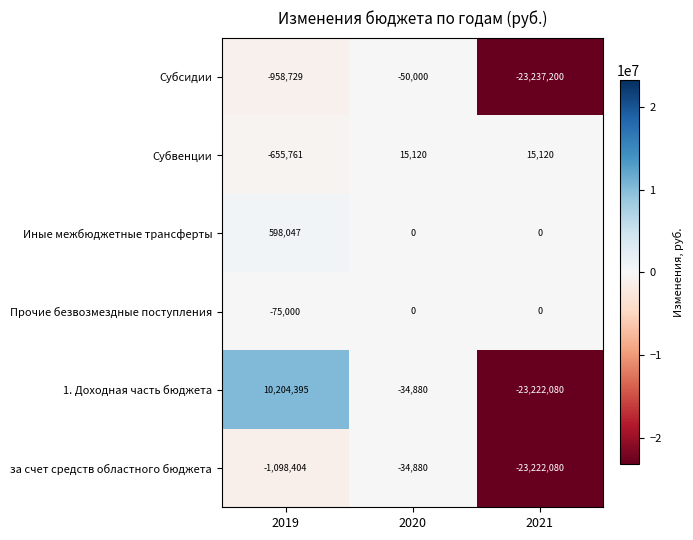

List the series in order of their peak value, highest first.

1. Доходная часть бюджета, Иные межбюджетные трансферты, Субвенции, Прочие безвозмездные поступления, за счет средств областного бюджета, Субсидии